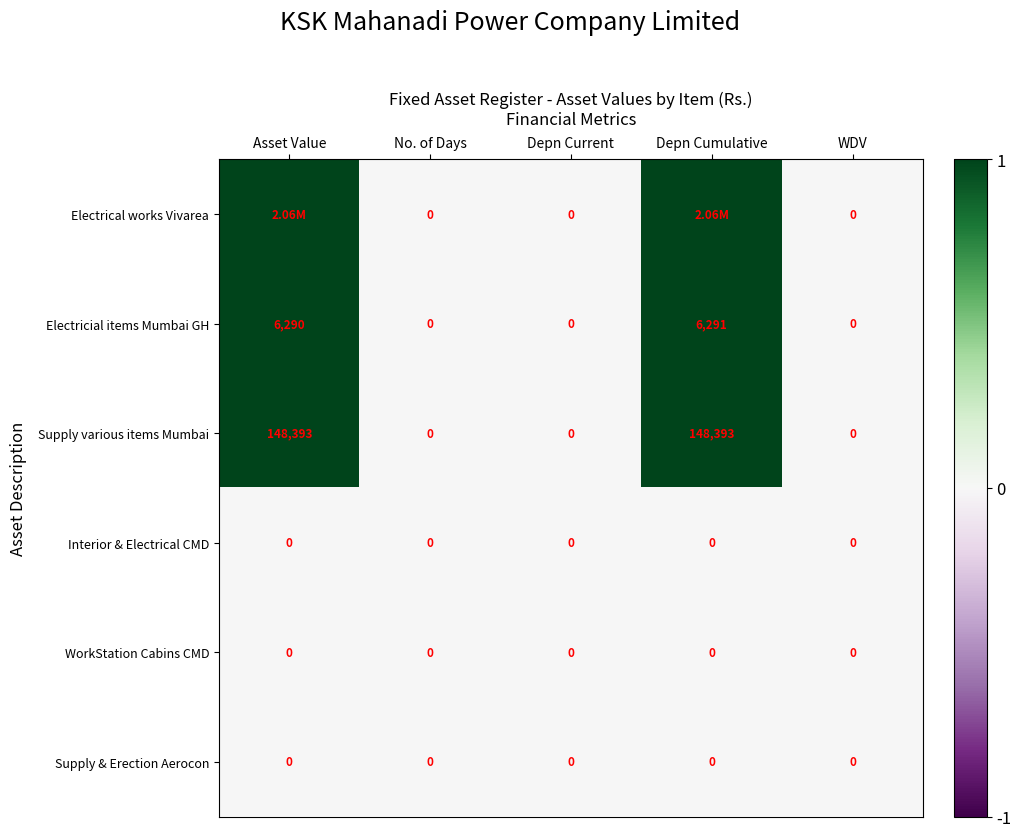

What is the difference between the maximum and minimum values in the Electricial items Mumbai GH series?

6291